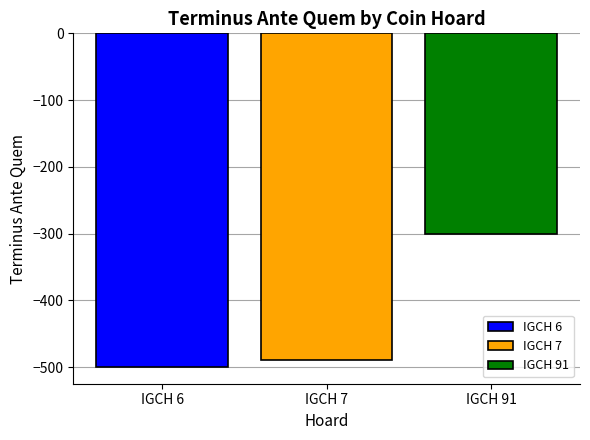

The value of IGCH 91 at IGCH 7 is -193. True or false?

False